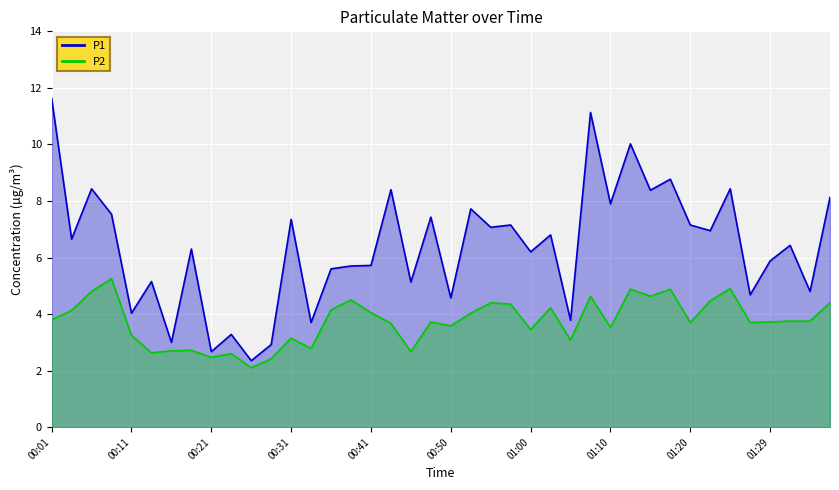

At which category is the sum across all series the highest?

01:07